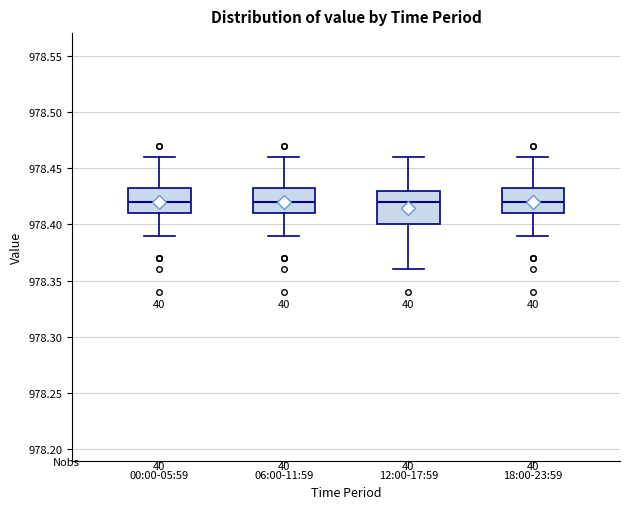

Where is the lower edge of the box for 06:00-11:59 on the y-axis? The values are not printed on the chart, so give them approximately, as read against the axis.

978.410